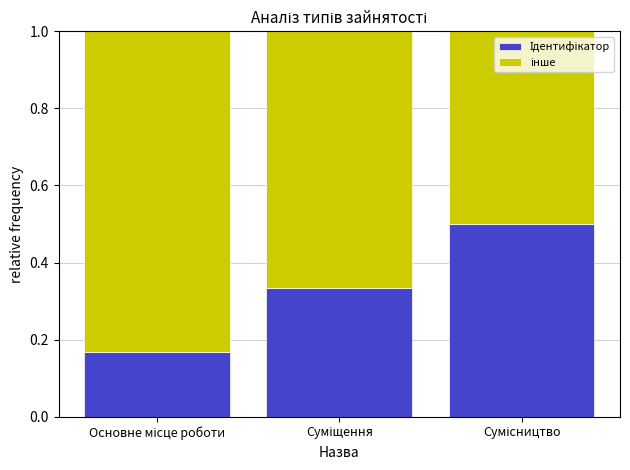

What is the value of the Ідентифікатор bar at the 3rd from the left?

0.5